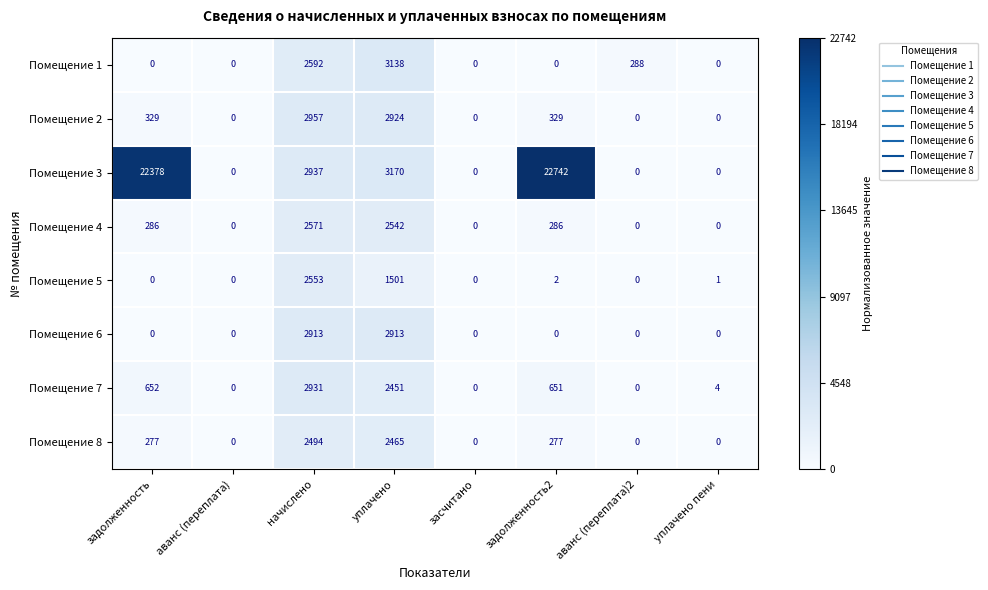

List the series in order of their peak value, lowest first.

Помещение 8, Помещение 5, Помещение 4, Помещение 6, Помещение 7, Помещение 2, Помещение 1, Помещение 3